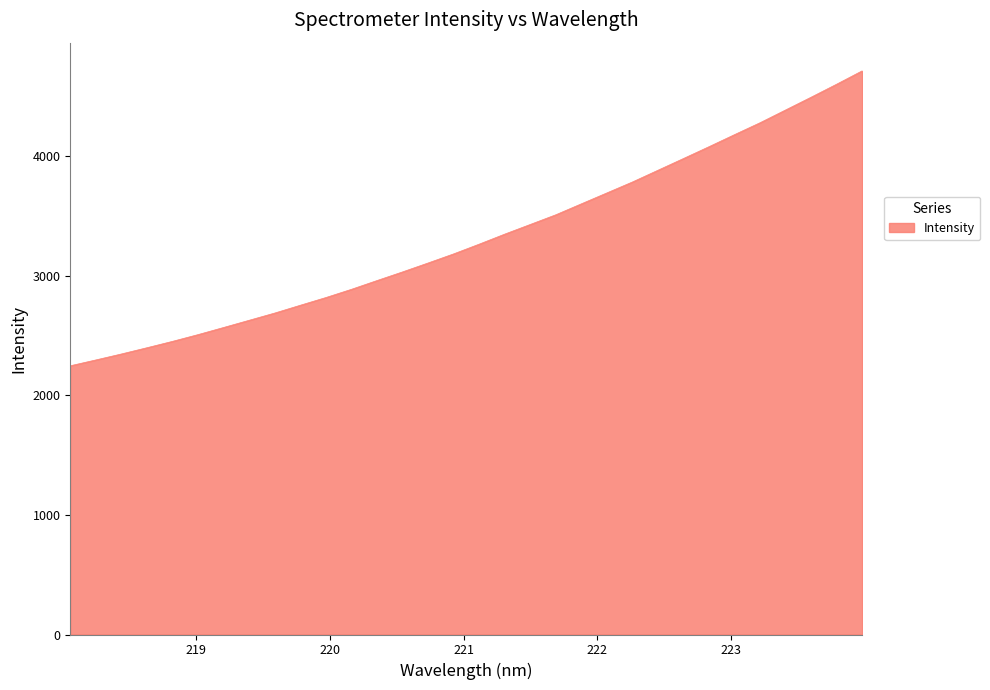

What is the maximum value shown in the chart?

4712.3